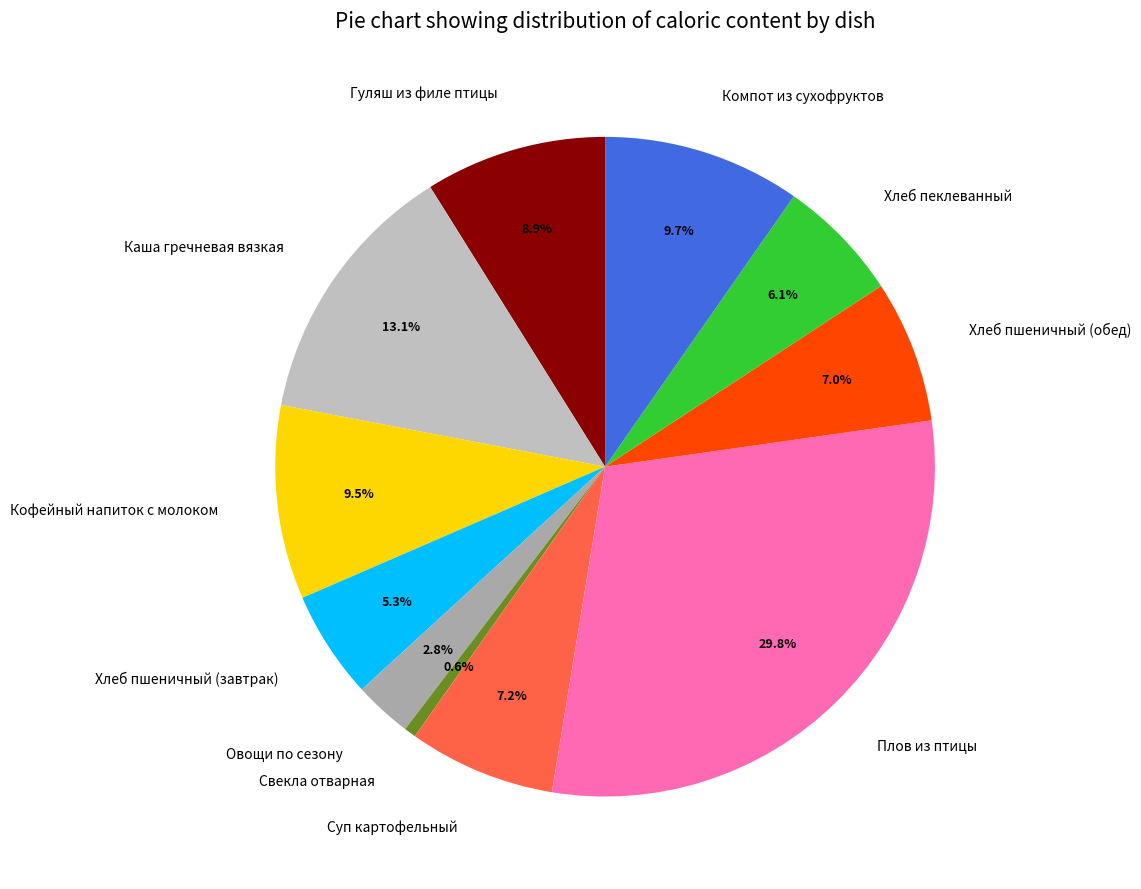

To the nearest percent, what percentage of the pie is Компот из сухофруктов?

10%